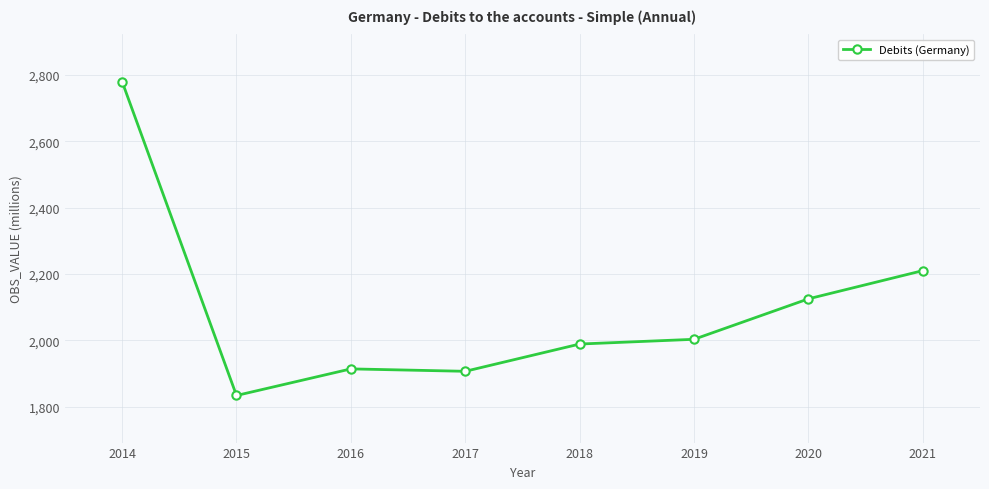

Approximately how many times larger is the value at 2021 compared to 2017?

1.2